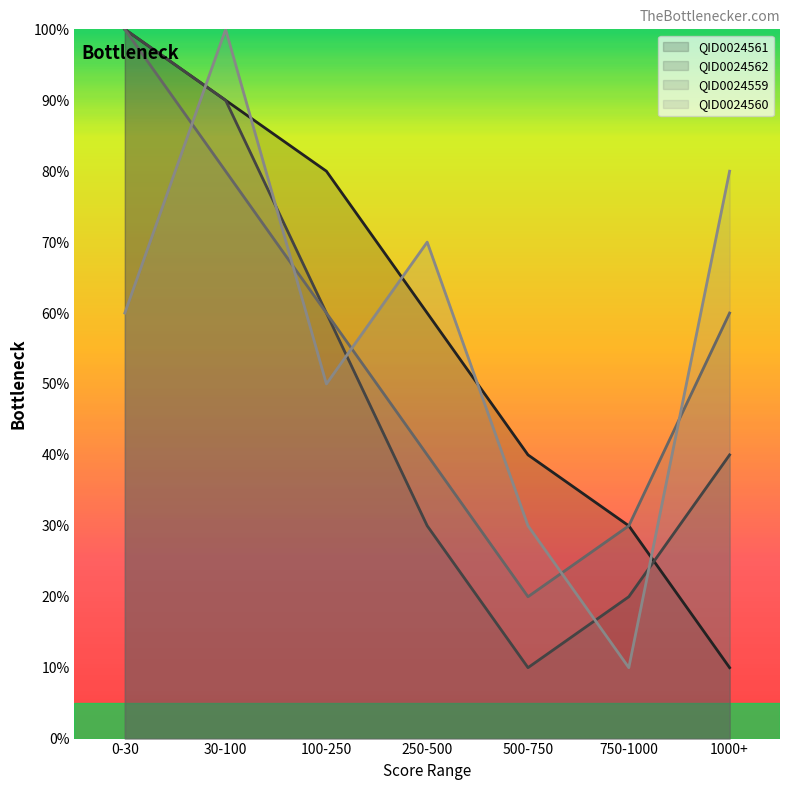

Count the QID0024561 values in the range 3 to 9.

5